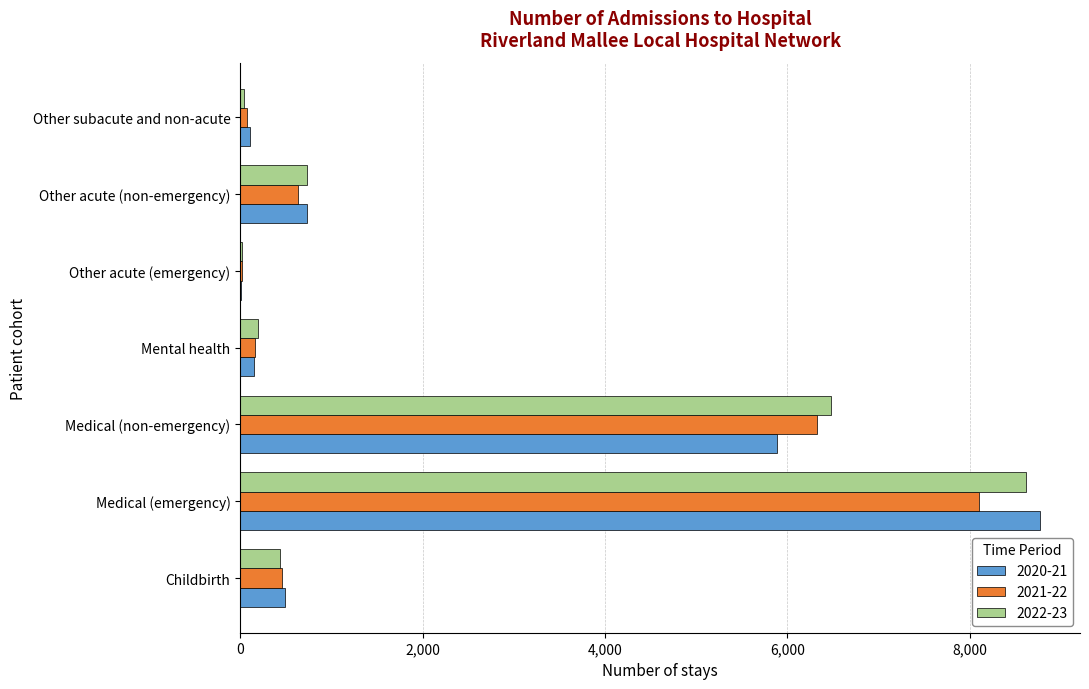

True or false: 2020-21 has a value of 5893 at Medical (non-emergency).

True